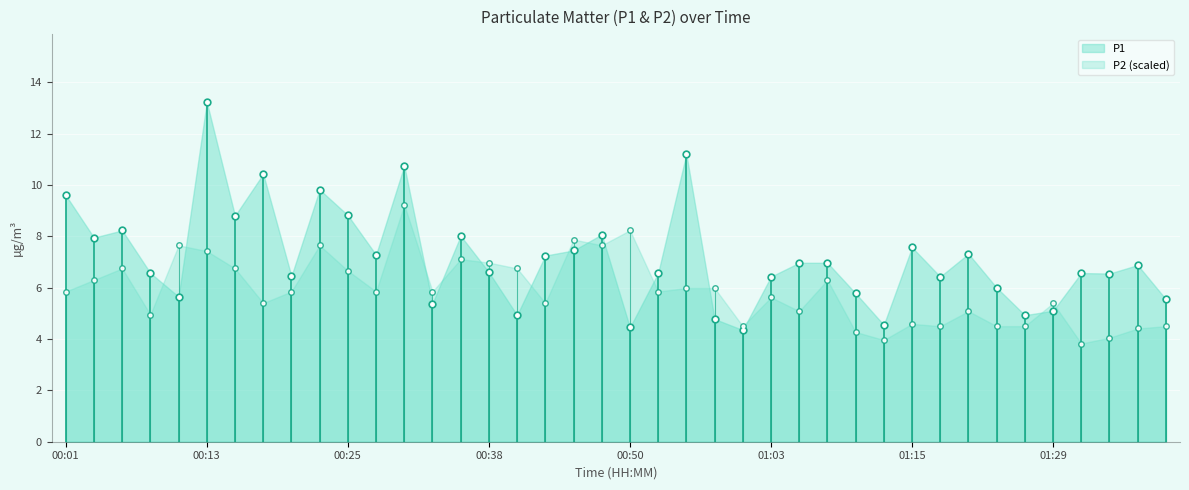

Where is the first local minimum for P2?

00:08